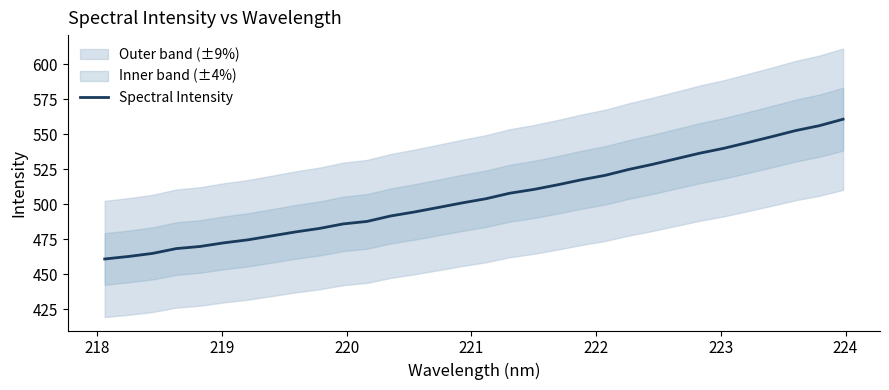

What is the value of the 25th point from the left?

532.7